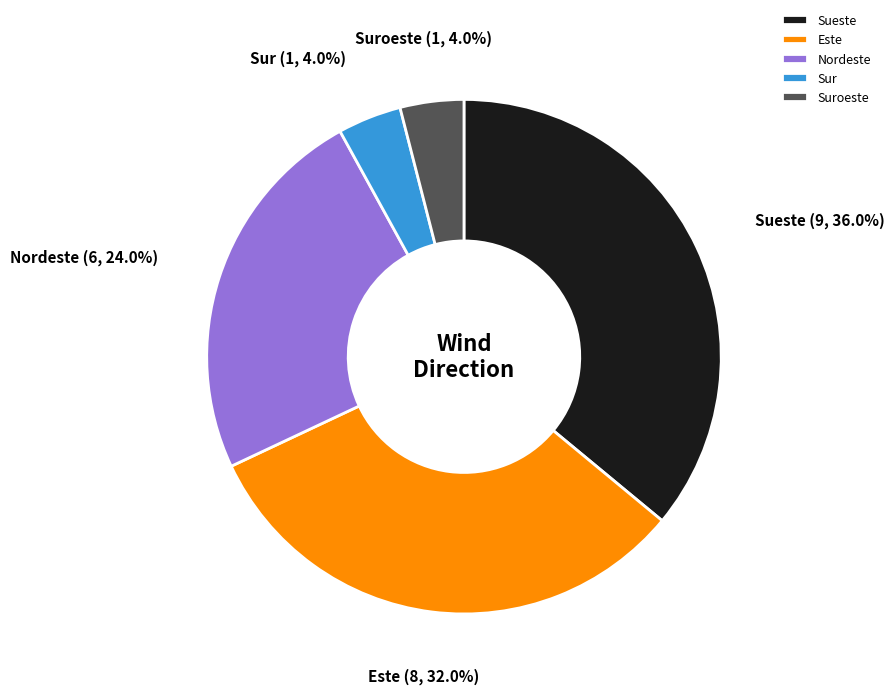

What is the largest slice in the pie chart?

Sueste